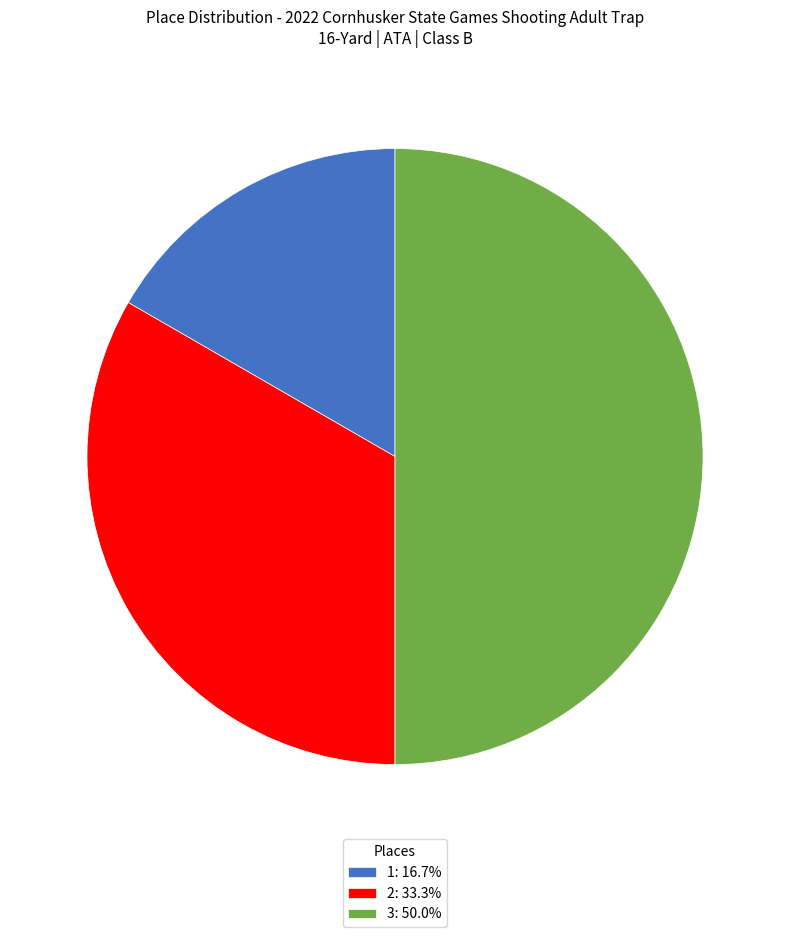

Which slice is the largest?

3